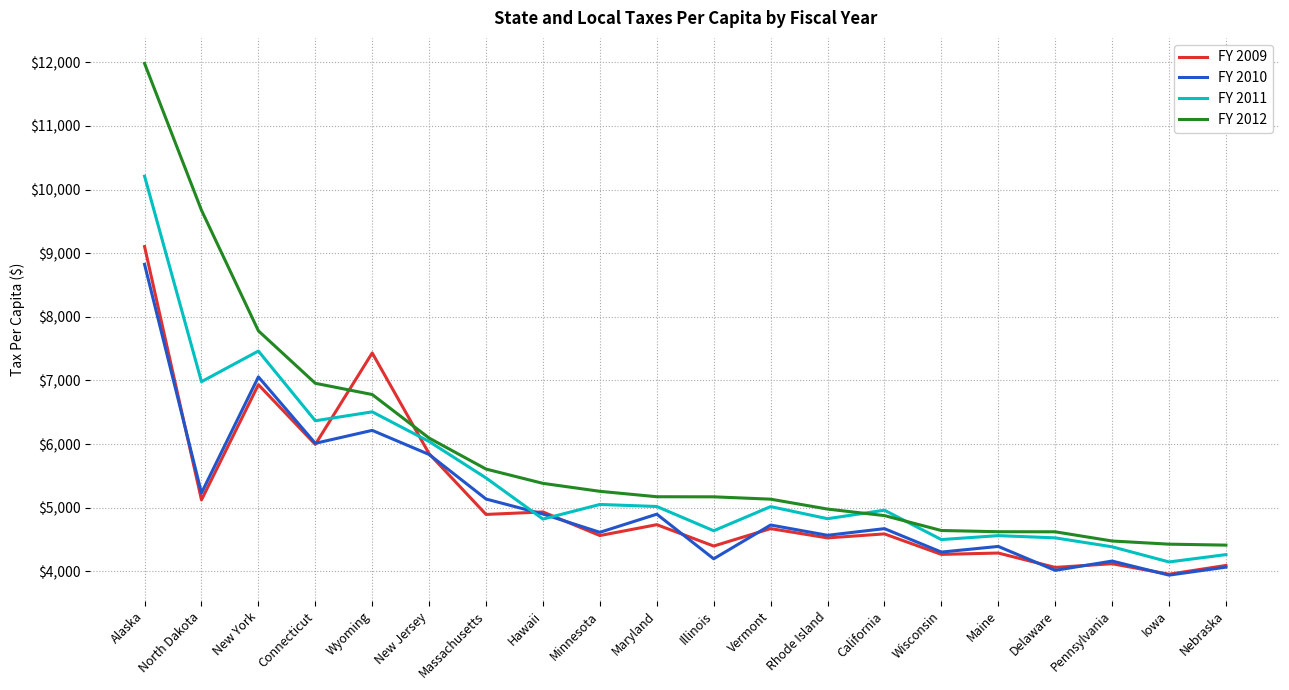

How many interior local valleys does the FY 2011 series have?

7